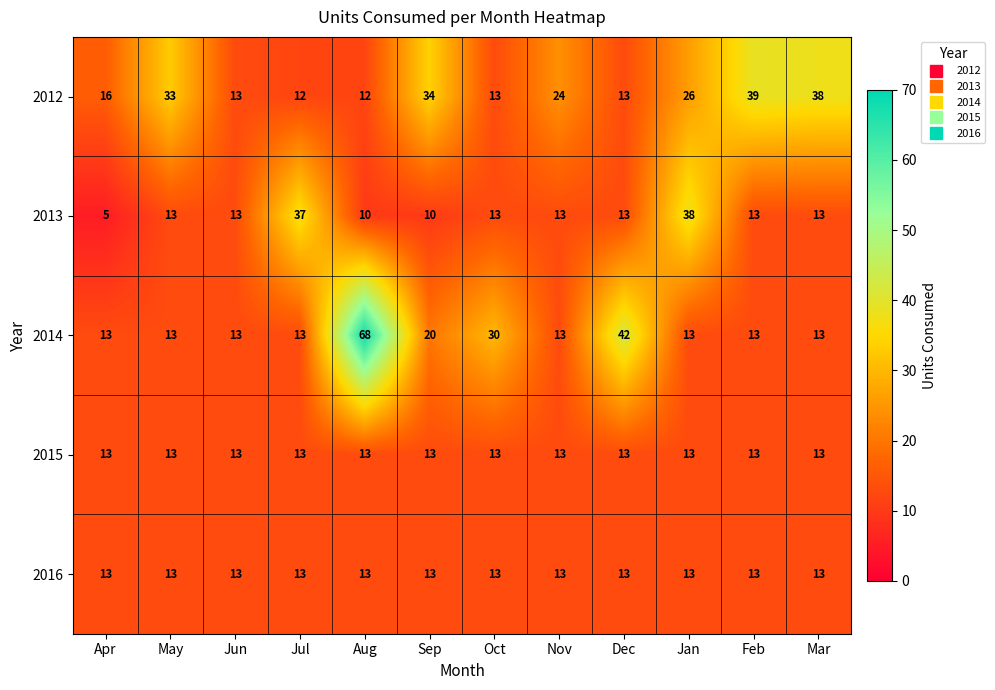

At which label does 2013 reach its minimum?

Apr